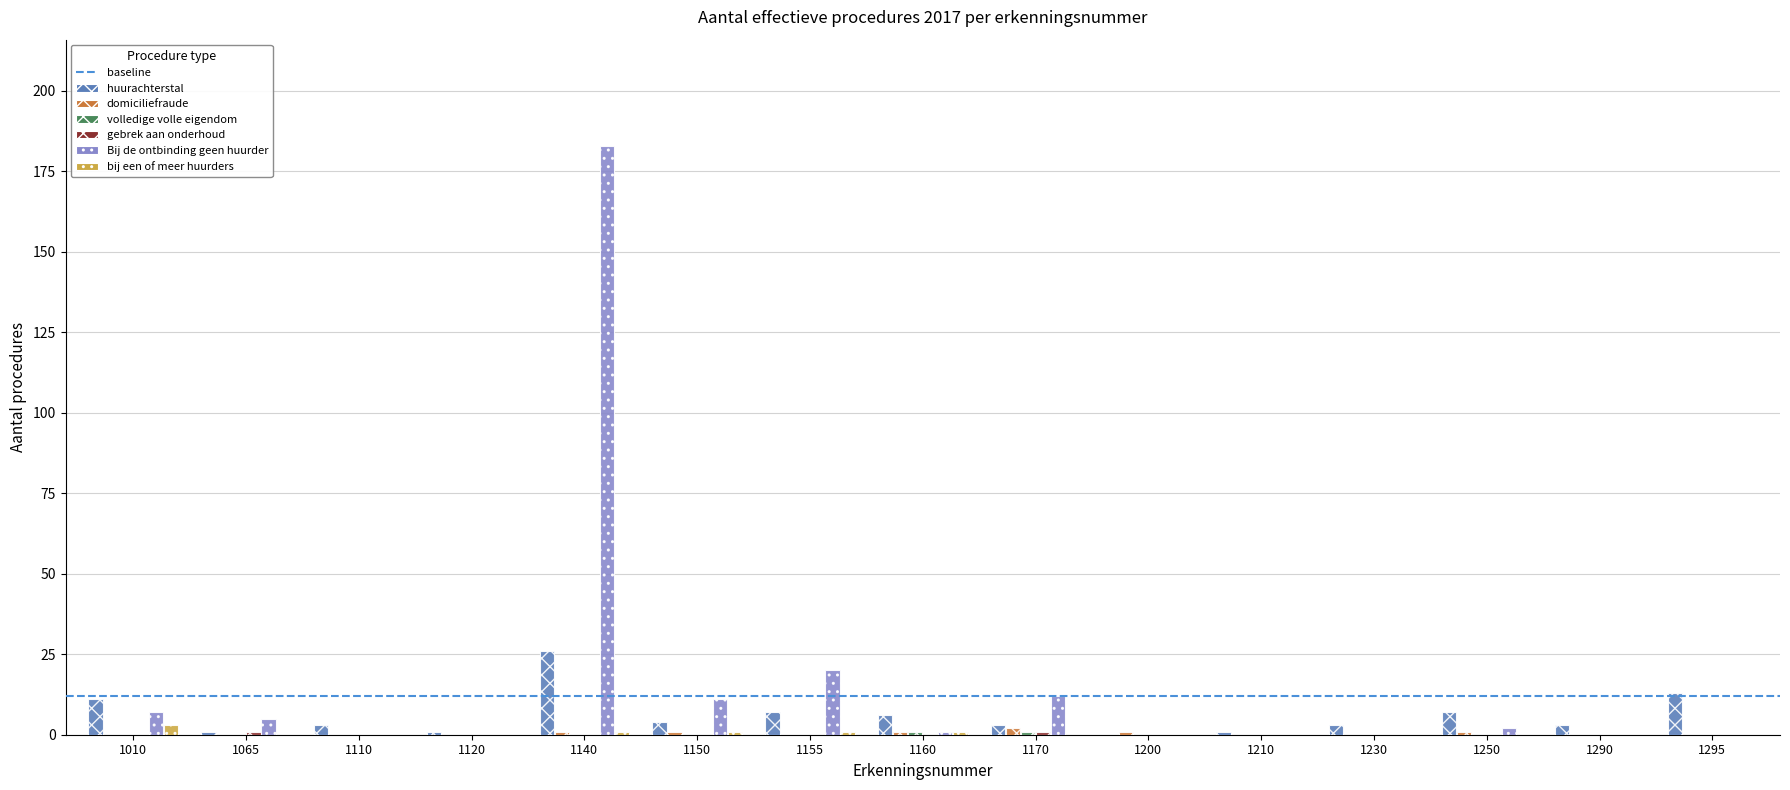

What is the greatest value displayed?

183